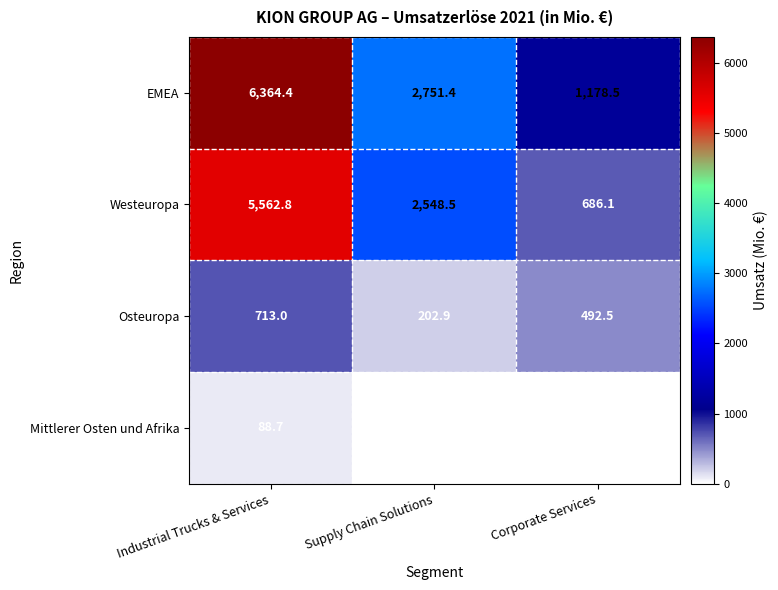

What is the difference between the maximum and minimum values in the Westeuropa series?

4876.7